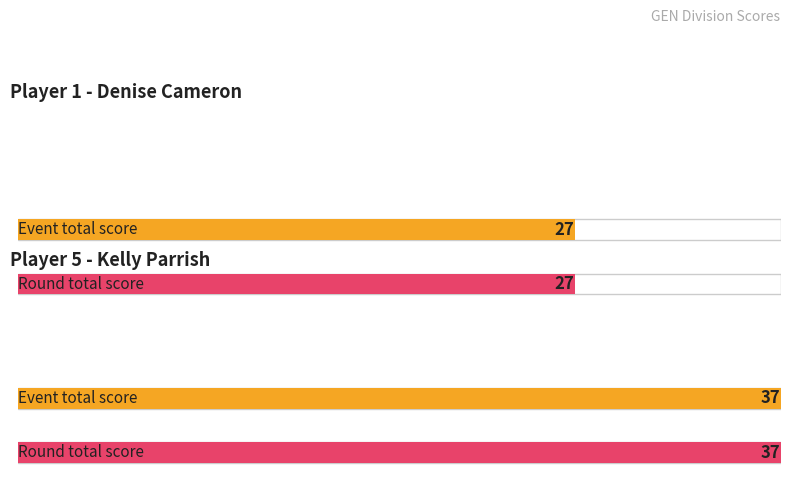

At how many categories does at least one series exceed 30?

2